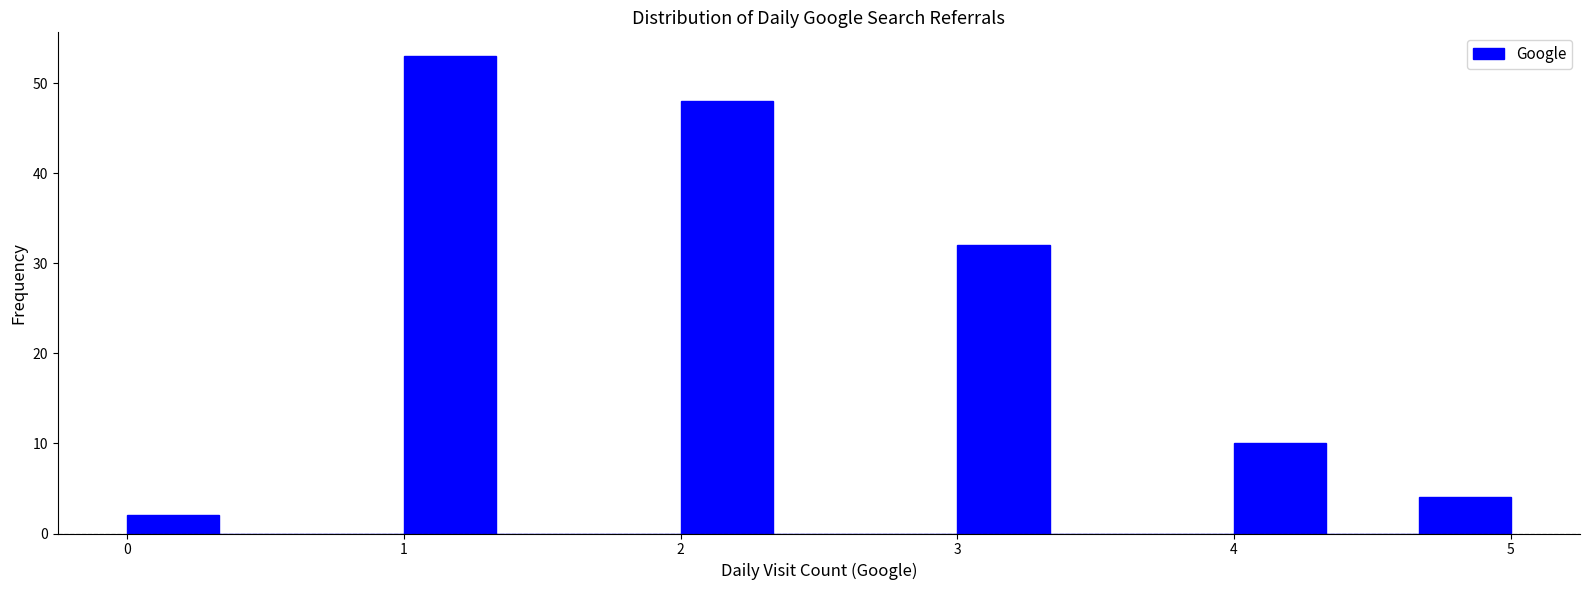

Around what value on the x-axis is the tallest bar? Give the approximate position of its centre, as read against the axis.

1.2